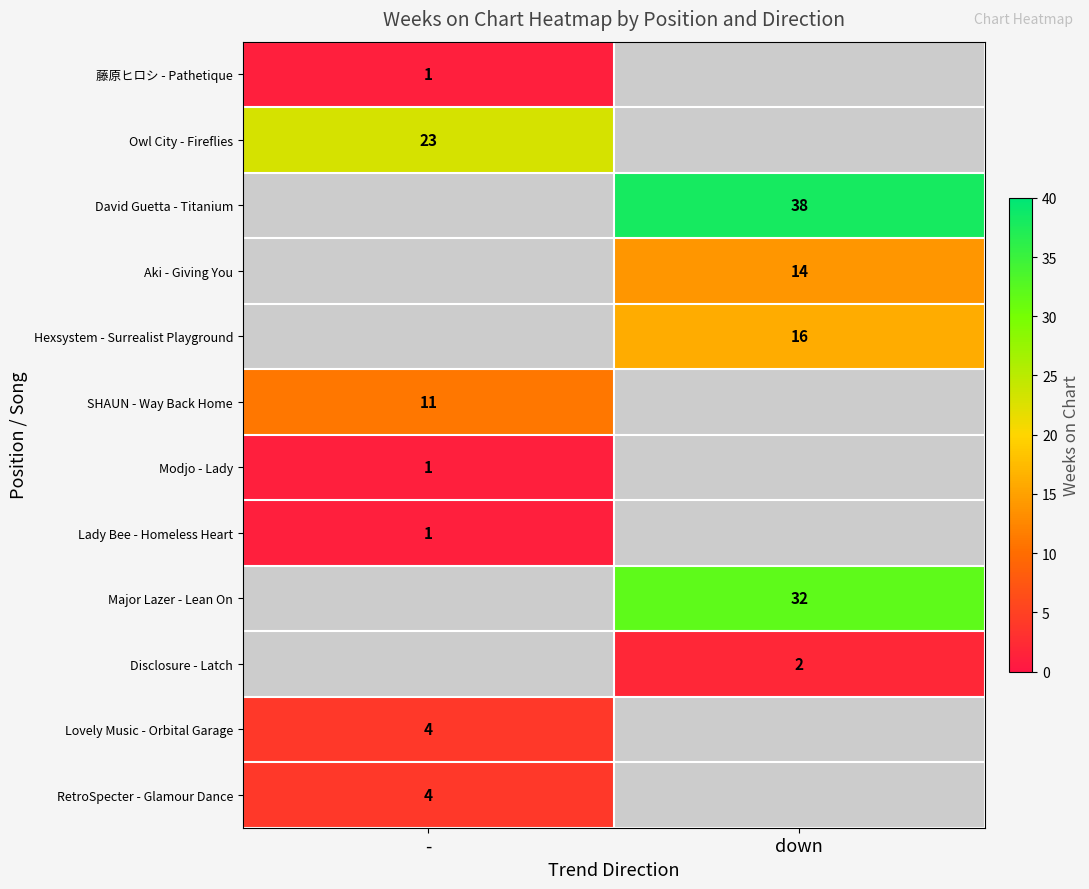

Is the value of Aki - Giving You at down greater than the value of Modjo - Lady at -?

Yes